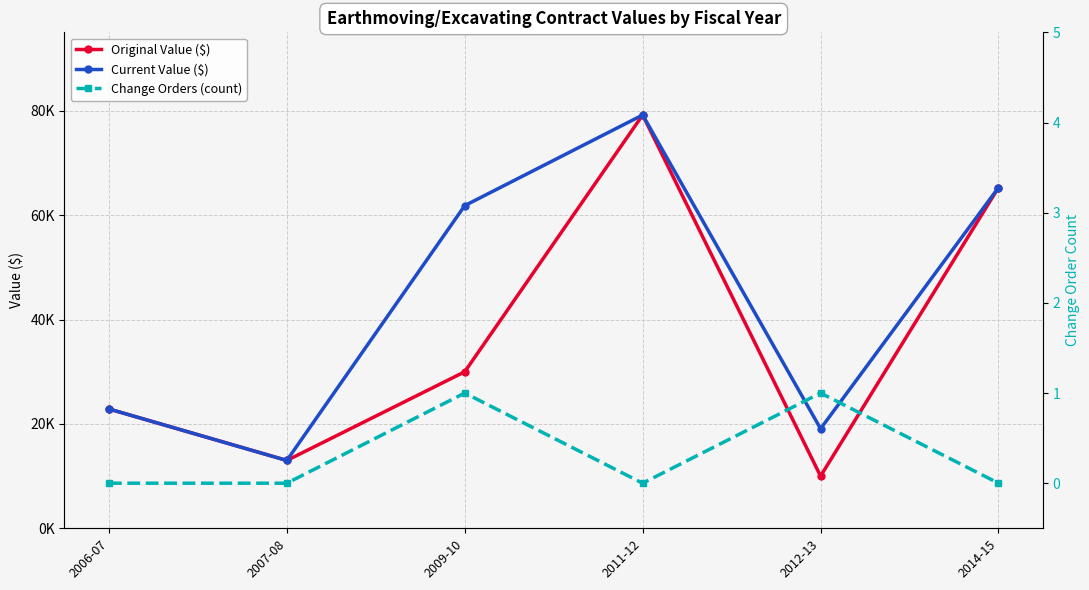

Which series has the widest spread of values?

Original Value ($)